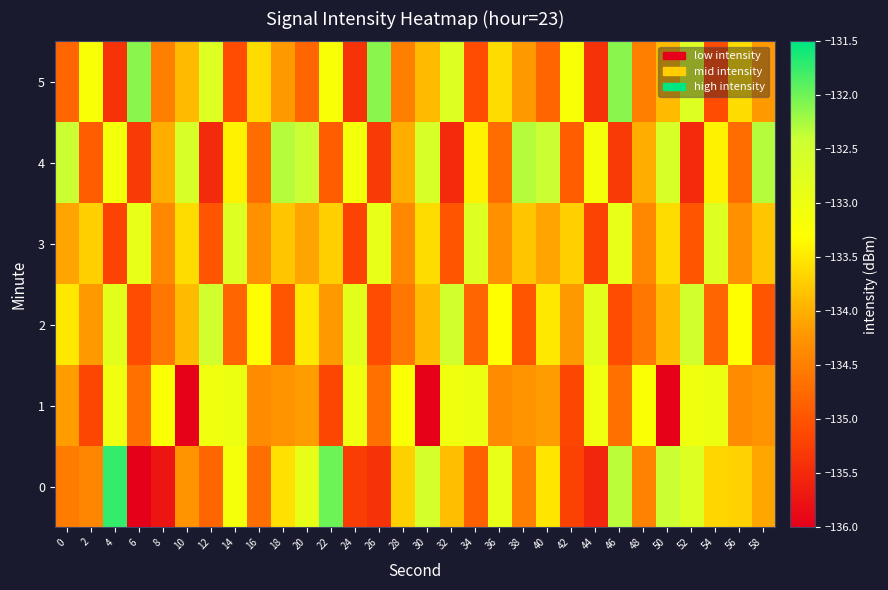

What is the minimum value shown in the chart?

-136.0